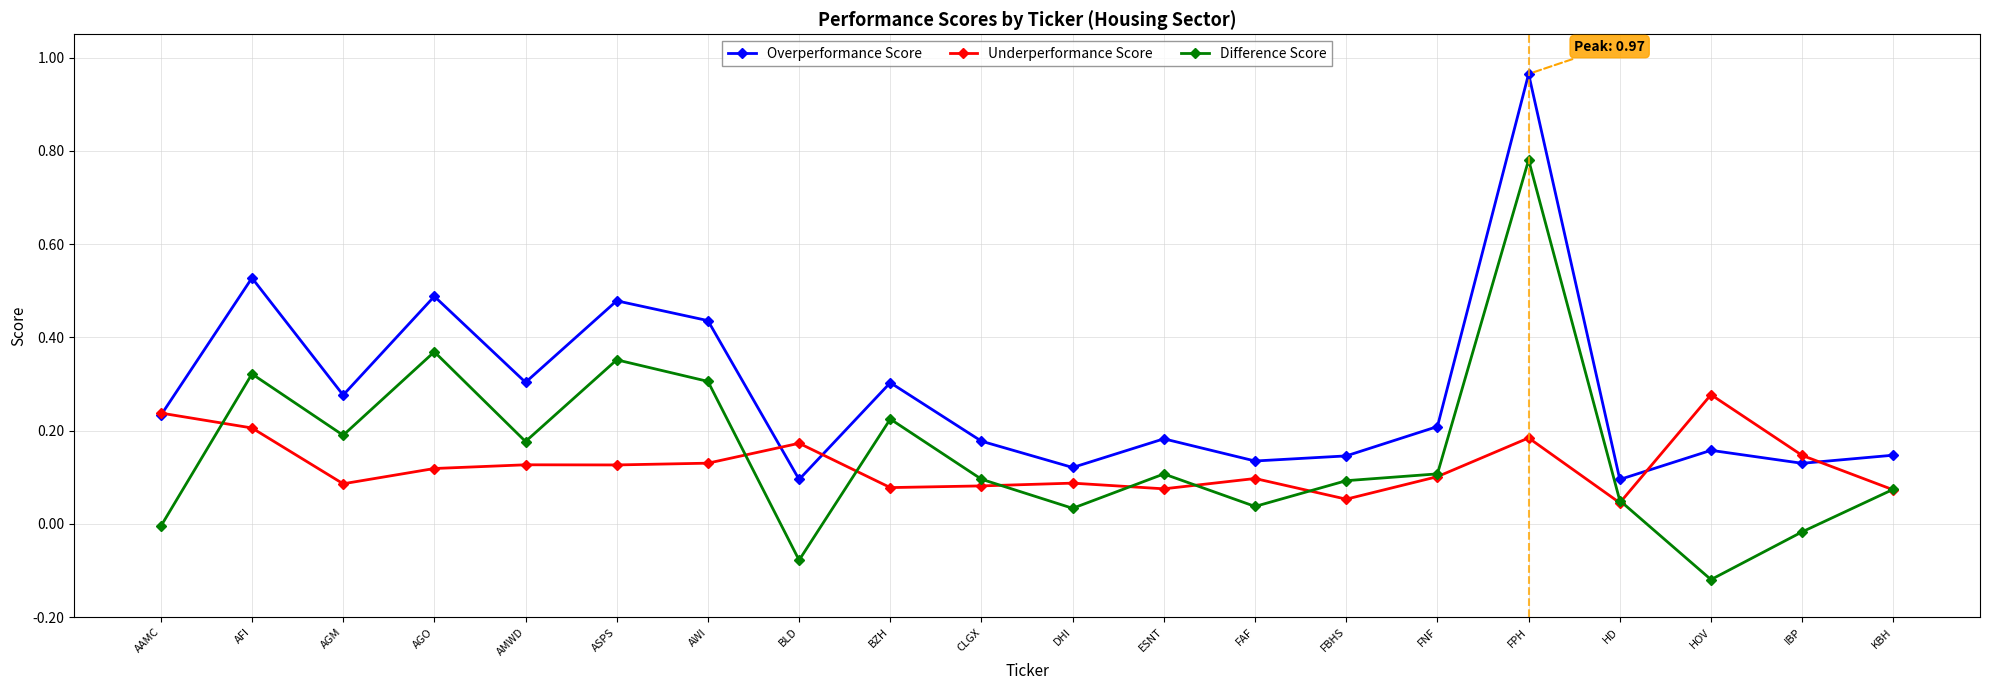

True or false: Difference Score and Overperformance Score cross at least once.

False